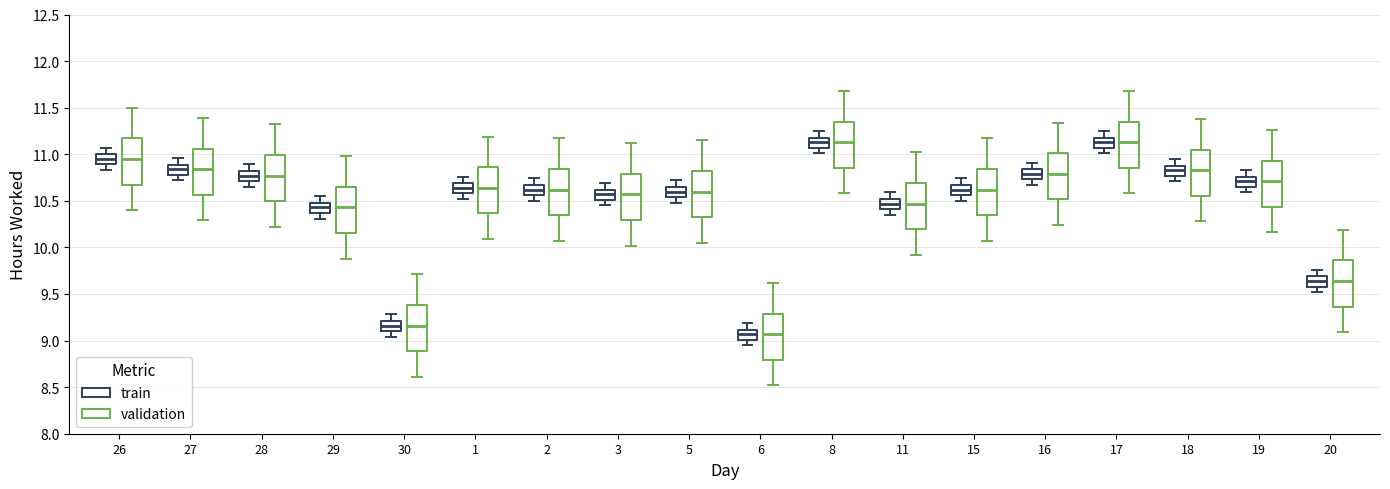

Reading left to right, read every box against the y-axis: the position of its median line, the range the box covers, and the ends of its whiskers. The values are not printed on the chart, so give them approximately, as read against the axis.

26 (train): median 10.95, box 10.90 to 11.00, whiskers 10.85 to 11.05
26 (validation): median 10.95, box 10.70 to 11.15, whiskers 10.40 to 11.50
27 (train): median 10.85, box 10.80 to 10.90, whiskers 10.70 to 10.95
27 (validation): median 10.85, box 10.55 to 11.05, whiskers 10.30 to 11.40
28 (train): median 10.75, box 10.70 to 10.80, whiskers 10.65 to 10.90
28 (validation): median 10.75, box 10.50 to 11.00, whiskers 10.20 to 11.30
29 (train): median 10.45, box 10.35 to 10.50, whiskers 10.30 to 10.55
29 (validation): median 10.45, box 10.15 to 10.65, whiskers 9.90 to 11.00
30 (train): median 9.15, box 9.10 to 9.20, whiskers 9.05 to 9.30
30 (validation): median 9.15, box 8.90 to 9.40, whiskers 8.60 to 9.70
1 (train): median 10.65, box 10.60 to 10.70, whiskers 10.50 to 10.75
1 (validation): median 10.65, box 10.35 to 10.85, whiskers 10.10 to 11.20
2 (train): median 10.60, box 10.55 to 10.65, whiskers 10.50 to 10.75
2 (validation): median 10.60, box 10.35 to 10.85, whiskers 10.05 to 11.15
3 (train): median 10.55, box 10.50 to 10.60, whiskers 10.45 to 10.70
3 (validation): median 10.55, box 10.30 to 10.80, whiskers 10.00 to 11.10
5 (train): median 10.60, box 10.55 to 10.65, whiskers 10.50 to 10.70
5 (validation): median 10.60, box 10.35 to 10.80, whiskers 10.05 to 11.15
6 (train): median 9.05, box 9.00 to 9.10, whiskers 8.95 to 9.20
6 (validation): median 9.05, box 8.80 to 9.30, whiskers 8.50 to 9.60
8 (train): median 11.15, box 11.05 to 11.20, whiskers 11.00 to 11.25
8 (validation): median 11.15, box 10.85 to 11.35, whiskers 10.60 to 11.70
11 (train): median 10.45, box 10.40 to 10.50, whiskers 10.35 to 10.60
11 (validation): median 10.45, box 10.20 to 10.70, whiskers 9.90 to 11.00
15 (train): median 10.60, box 10.55 to 10.65, whiskers 10.50 to 10.75
15 (validation): median 10.60, box 10.35 to 10.85, whiskers 10.05 to 11.15
16 (train): median 10.80, box 10.75 to 10.85, whiskers 10.65 to 10.90
16 (validation): median 10.80, box 10.50 to 11.00, whiskers 10.25 to 11.35
17 (train): median 11.15, box 11.05 to 11.20, whiskers 11.00 to 11.25
17 (validation): median 11.15, box 10.85 to 11.35, whiskers 10.60 to 11.70
18 (train): median 10.85, box 10.75 to 10.90, whiskers 10.70 to 10.95
18 (validation): median 10.85, box 10.55 to 11.05, whiskers 10.30 to 11.40
19 (train): median 10.70, box 10.65 to 10.75, whiskers 10.60 to 10.85
19 (validation): median 10.70, box 10.45 to 10.95, whiskers 10.15 to 11.25
20 (train): median 9.65, box 9.60 to 9.70, whiskers 9.50 to 9.75
20 (validation): median 9.65, box 9.35 to 9.85, whiskers 9.10 to 10.20